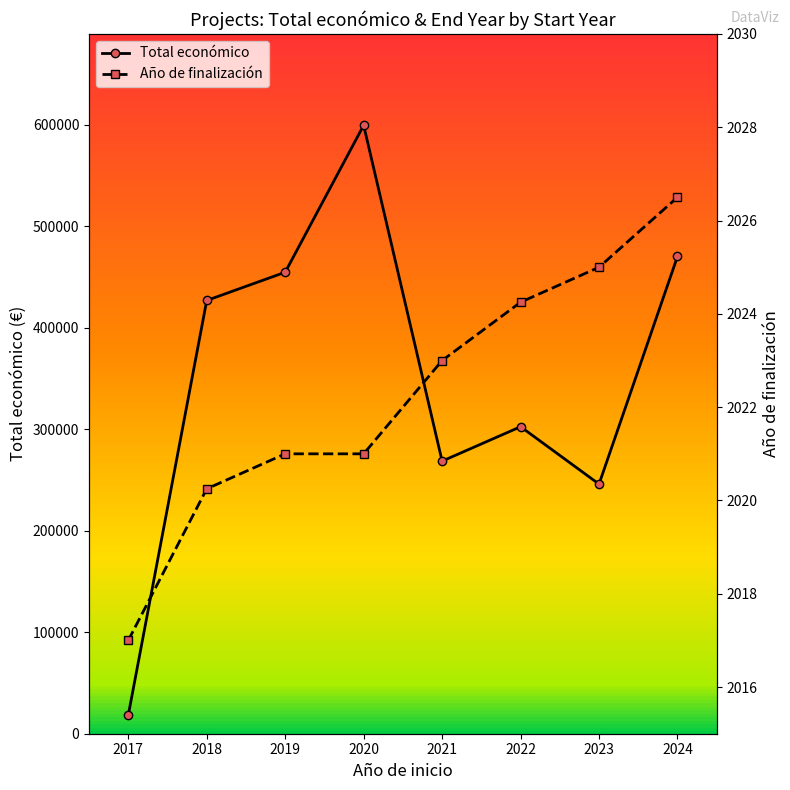

What is the maximum value for Año de finalización?

2026.5